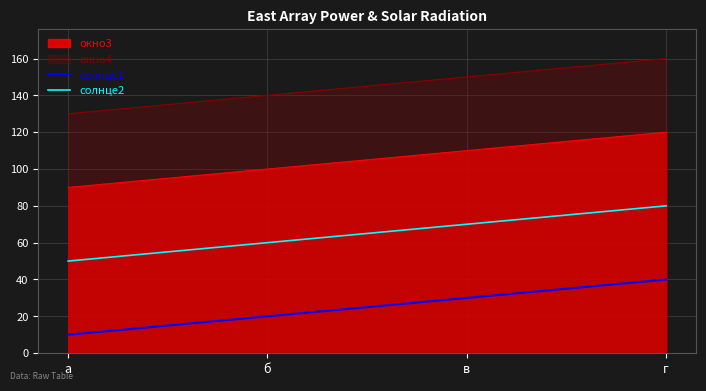

Where is солнце2 nearest to the value 65?

б